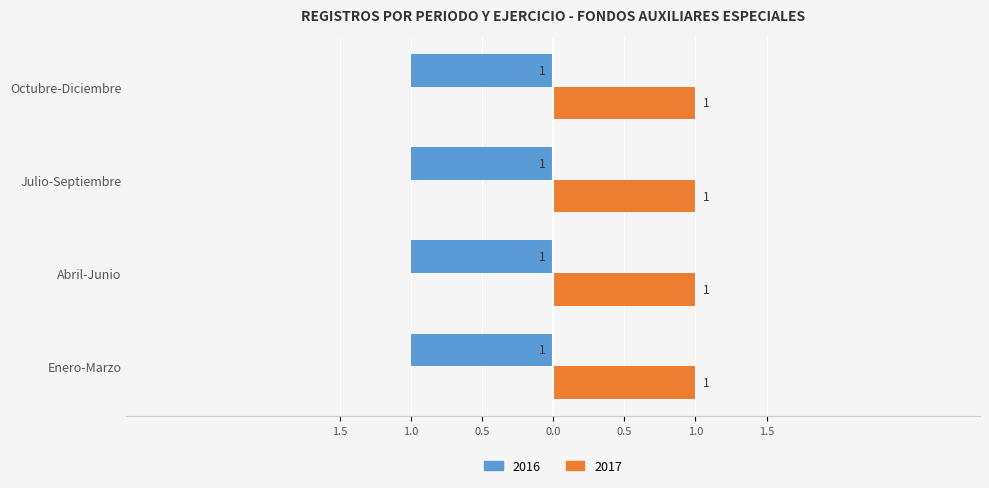

At which category is the sum across all series the highest?

Enero-Marzo